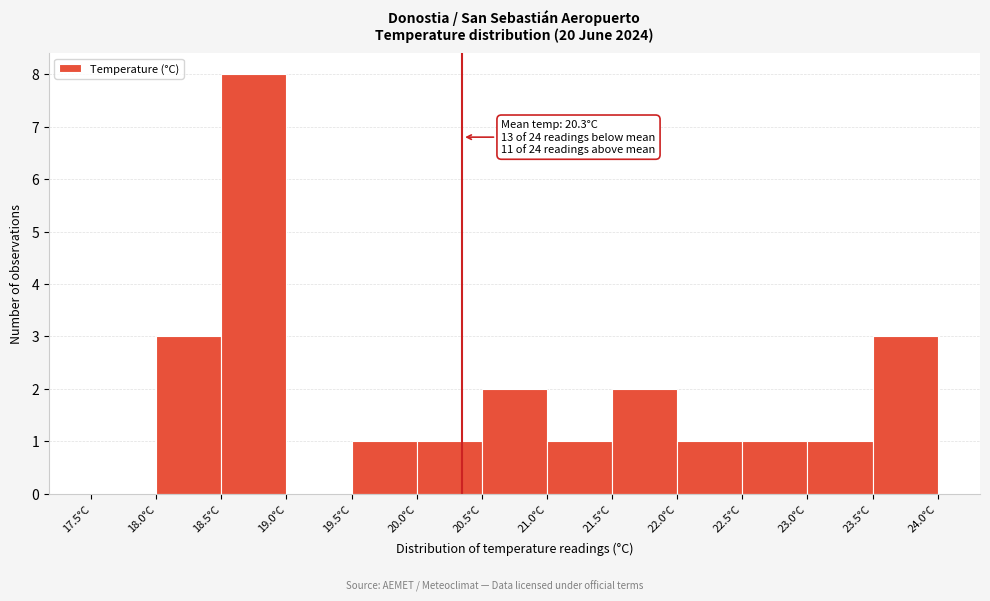

Over which range of the x-axis is the bar tallest?

18.5 to 19.0